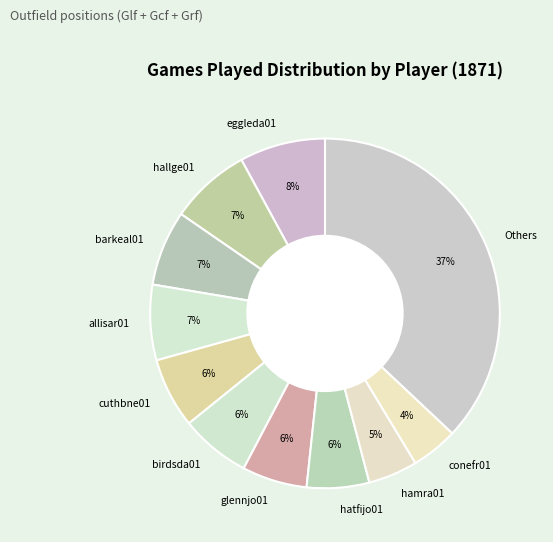

Which has a higher value, birdsda01 or conefr01?

birdsda01